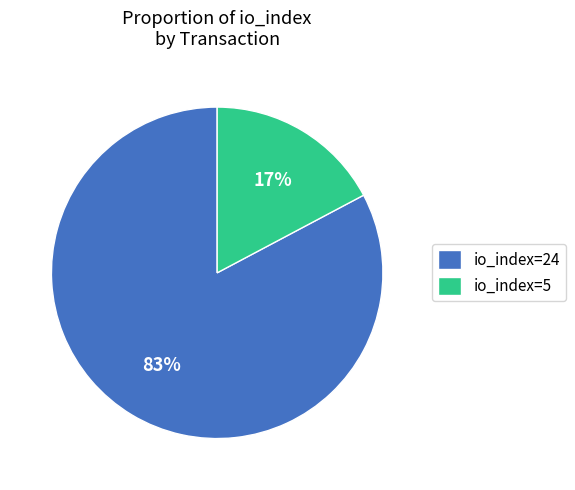

Which slice represents more than half of the pie?

io_index=24